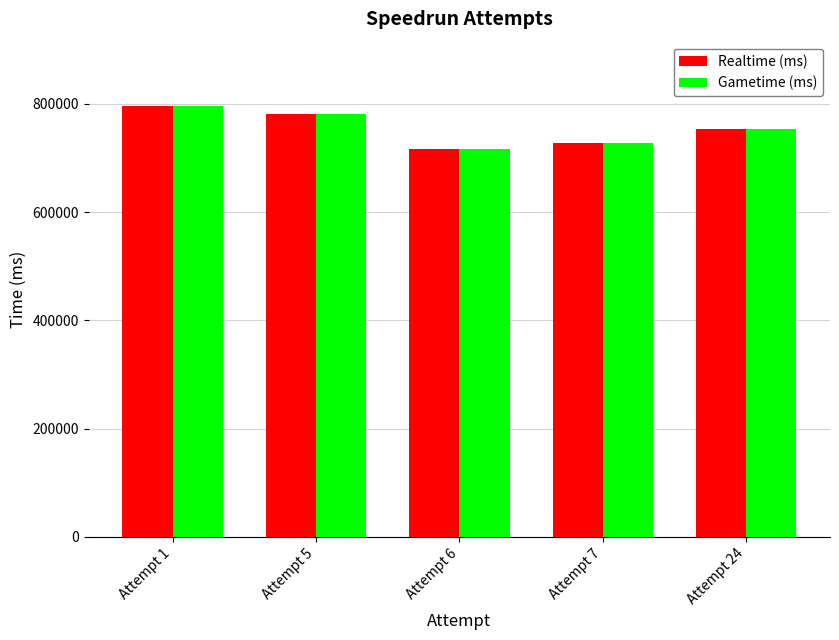

Reading left to right, extract all data points from this chart.

Realtime (ms): Attempt 1=795717	Attempt 5=781127	Attempt 6=715852	Attempt 7=728545	Attempt 24=754223
Gametime (ms): Attempt 1=795717	Attempt 5=781127	Attempt 6=715852	Attempt 7=728545	Attempt 24=754223